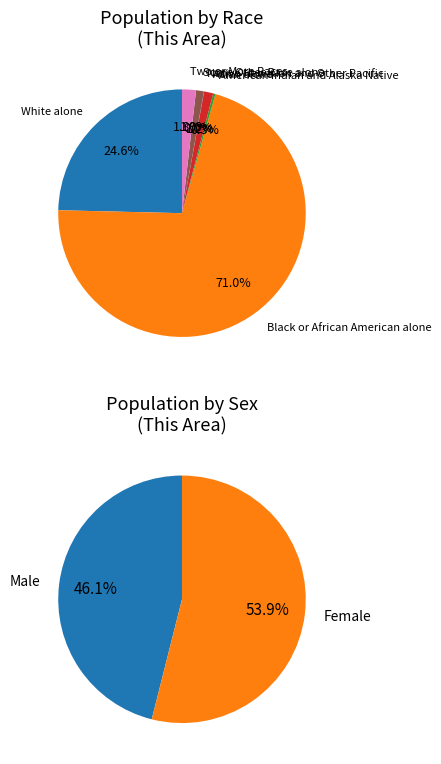

To the nearest percent, what is the combined percentage of Asian alone and White alone?

26%